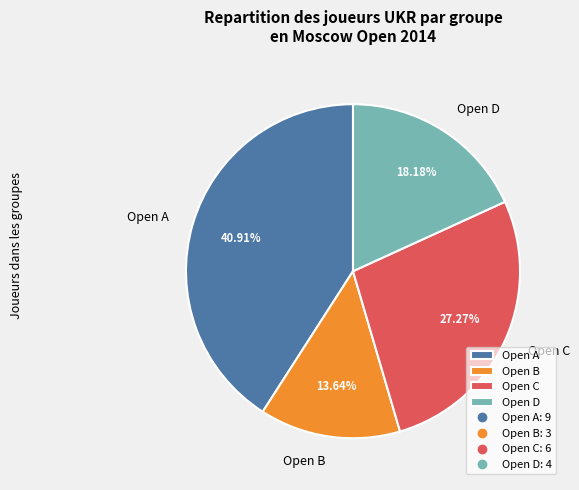

Combined, do Open C and Open A account for over 50%?

Yes